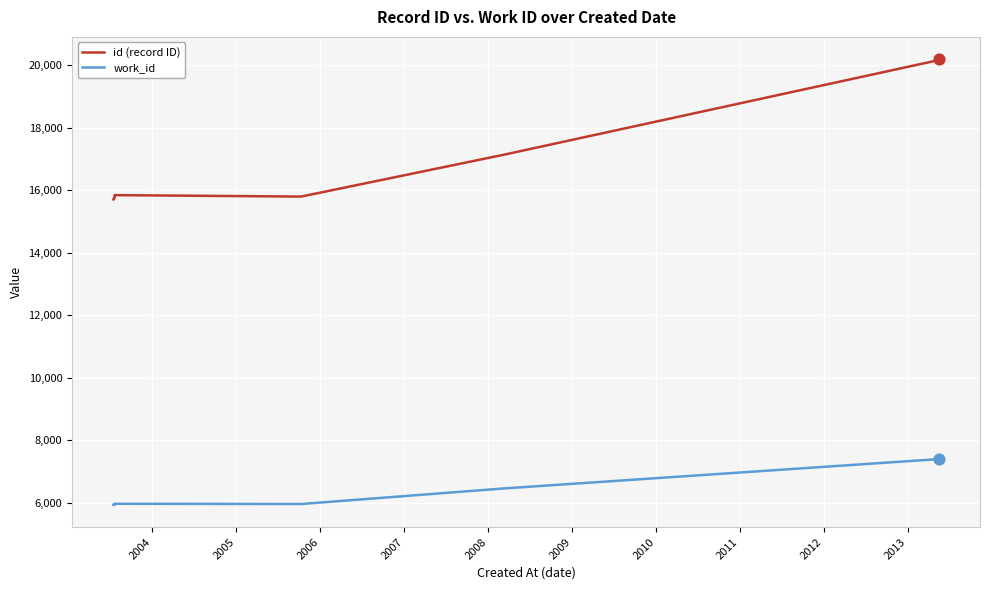

Is the value of id (record ID) at 2010 greater than the value of work_id at 2012?

Yes